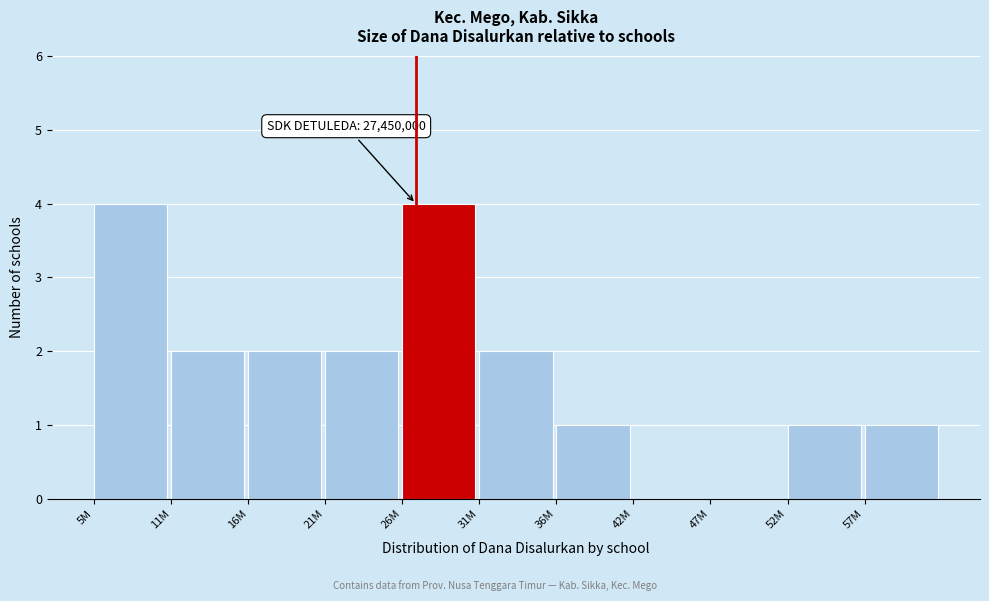

Reading left to right, what are all the values shown in this chart?

5M=4	11M=2	16M=2	21M=2	26M=4	31M=2	36M=1	42M=0	47M=0	52M=1	57M=1